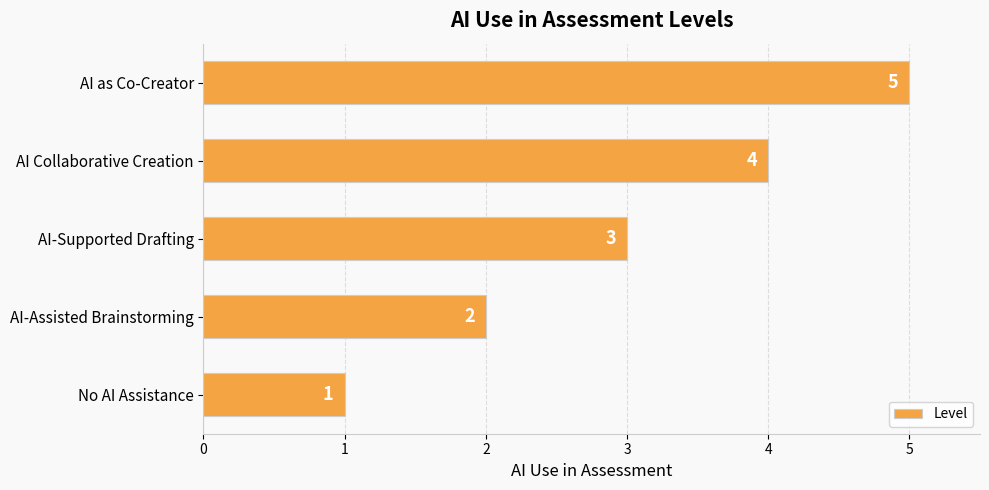

What is the difference between the maximum and minimum values?

4